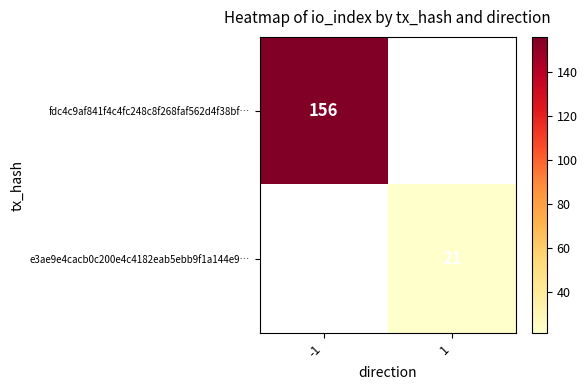

Which label corresponds to the largest value in the chart?

-1